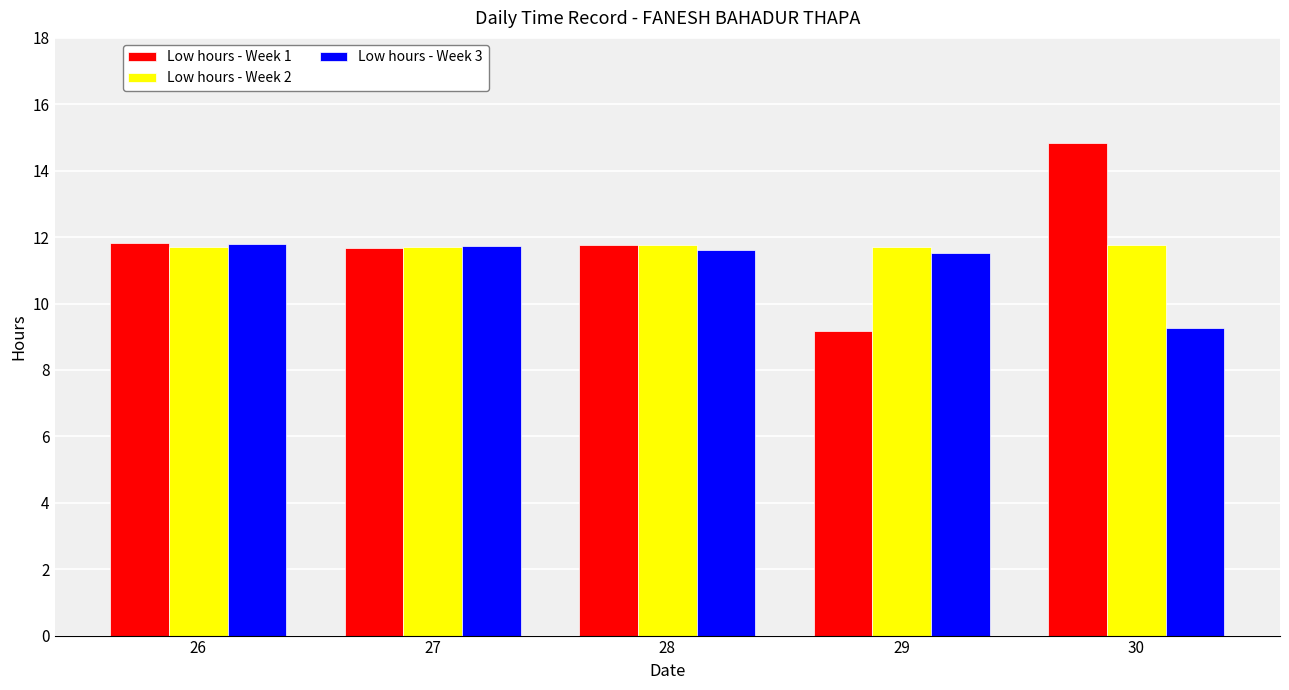

How many Low hours - Week 2 values are between 11 and 12?

5